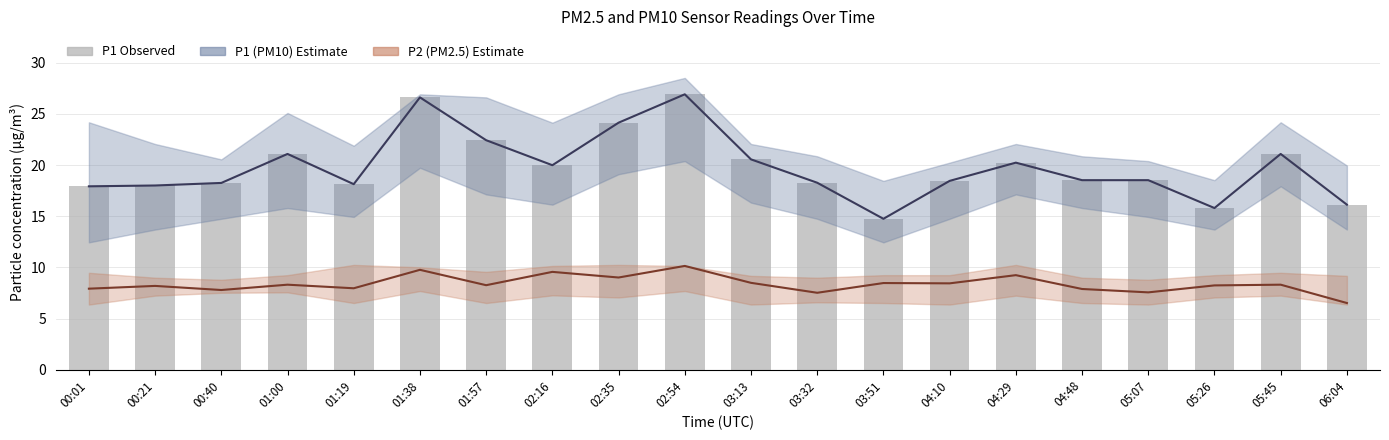

Reading right to left, list all the values displayed in this chart.

P1 Center: 06:04=16.1	05:45=21.1	05:26=15.8	05:07=18.5	04:48=18.5	04:29=20.2	04:10=18.4	03:51=14.8	03:32=18.3	03:13=20.6	02:54=26.9	02:35=24.1	02:16=20.0	01:57=22.4	01:38=26.6	01:19=18.1	01:00=21.1	00:40=18.2	00:21=18.0	00:01=17.9
P2 Center: 06:04=6.5	05:45=8.3	05:26=8.2	05:07=7.6	04:48=7.9	04:29=9.2	04:10=8.4	03:51=8.5	03:32=7.5	03:13=8.5	02:54=10.2	02:35=9.0	02:16=9.6	01:57=8.3	01:38=9.8	01:19=8.0	01:00=8.3	00:40=7.8	00:21=8.2	00:01=7.9
P1 (PM10): 06:04=16.1	05:45=21.1	05:26=15.8	05:07=18.5	04:48=18.5	04:29=20.2	04:10=18.4	03:51=14.8	03:32=18.3	03:13=20.6	02:54=26.9	02:35=24.1	02:16=20.0	01:57=22.4	01:38=26.6	01:19=18.1	01:00=21.1	00:40=18.2	00:21=18.0	00:01=17.9